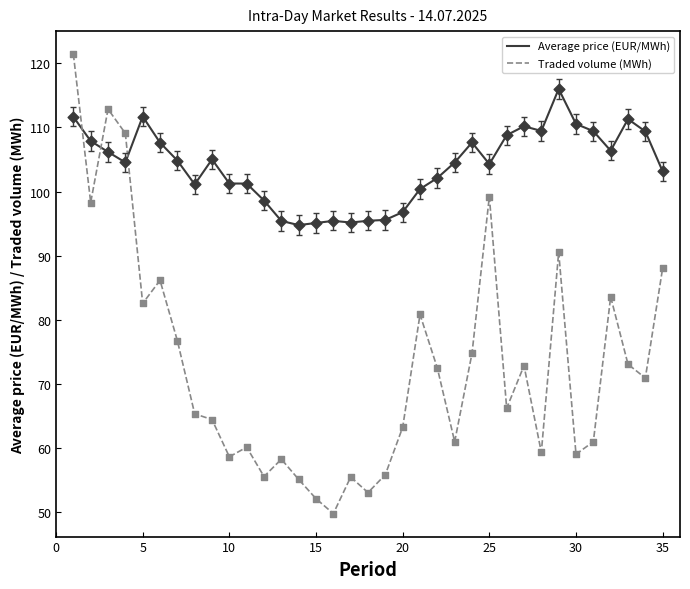

Which series has the largest range (max minus min)?

Traded volume (MWh)